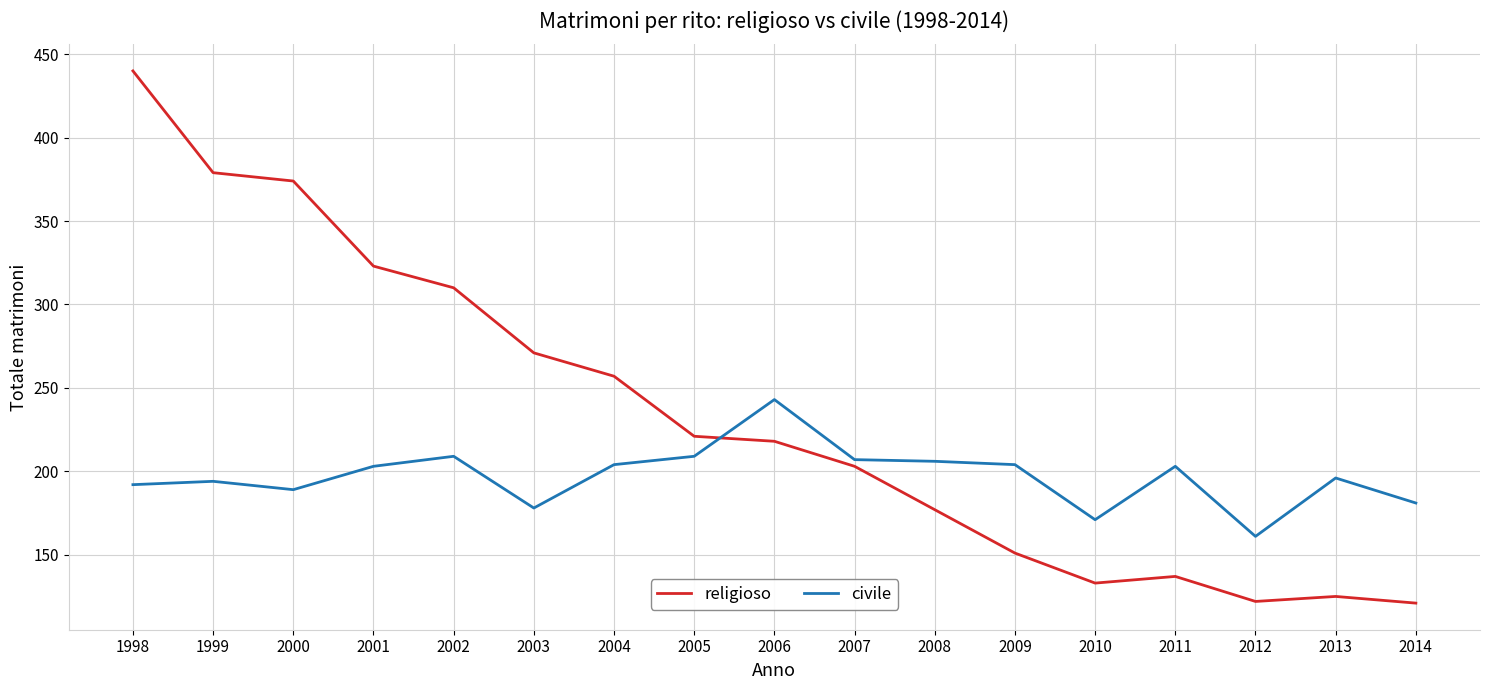

How many lines are shown in the chart?

2